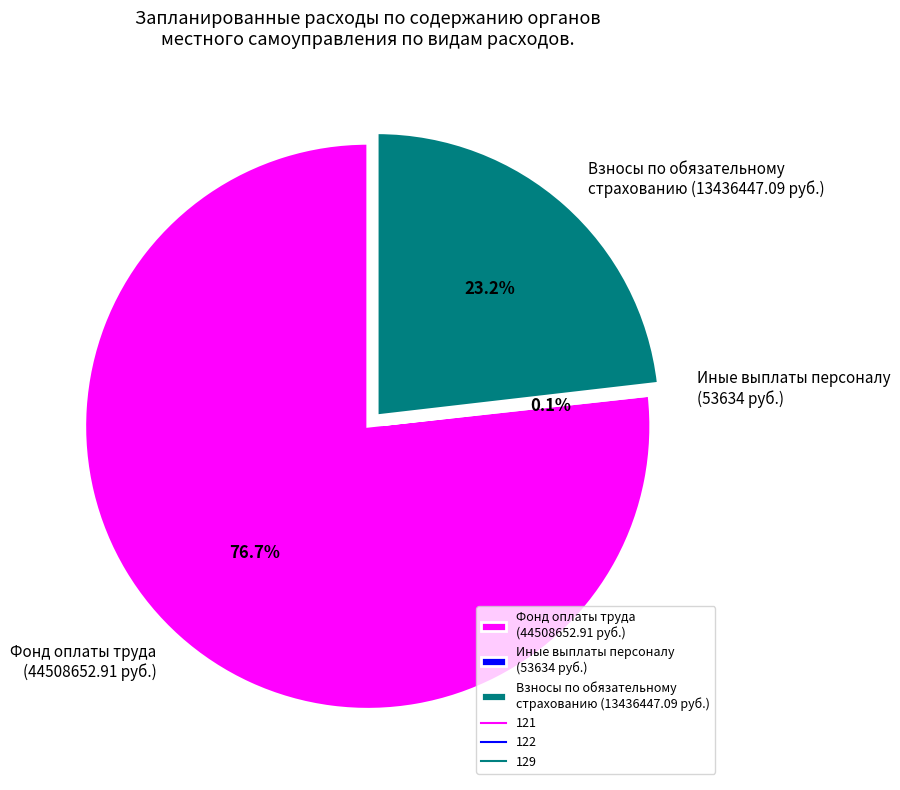

What is the ratio of the value at Взносы по обязательному страхованию (13436447.09 руб.) to the value at Фонд оплаты труда (44508652.91 руб.)?

0.3